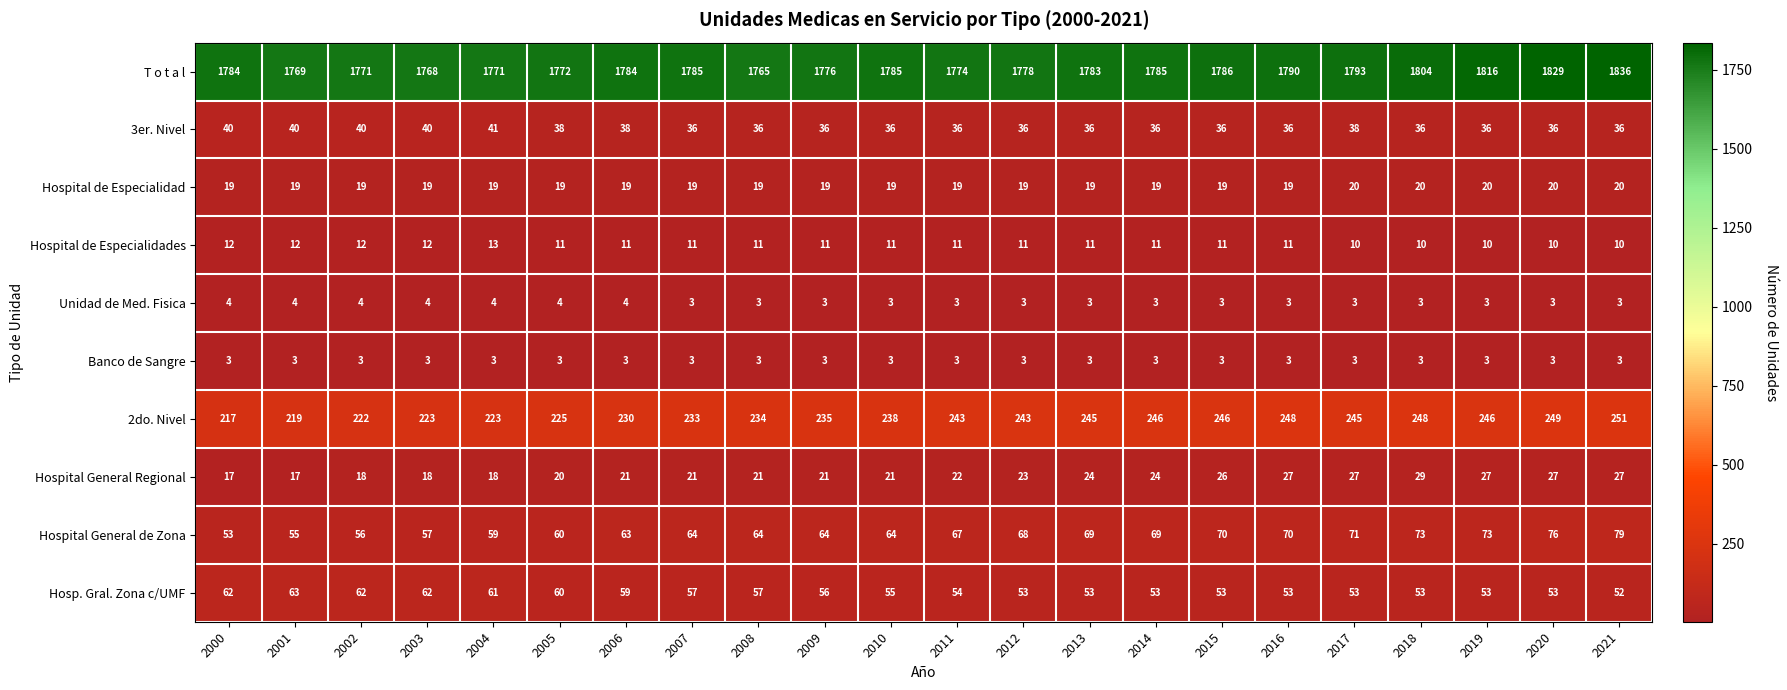

What is the sum of the Hospital de Especialidad values at 2020 and 2005?

39